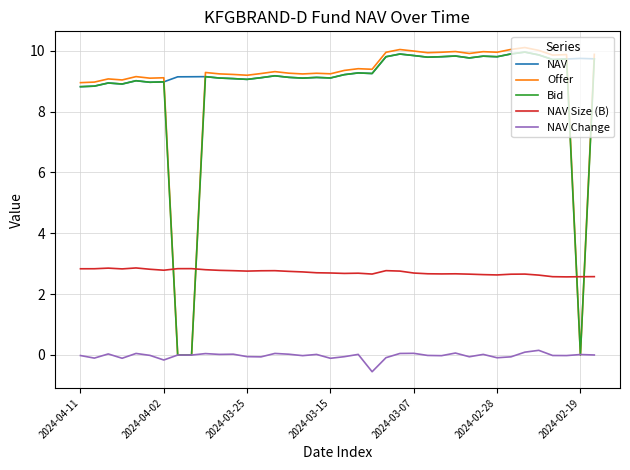

Which series has the largest total across all categories?

NAV